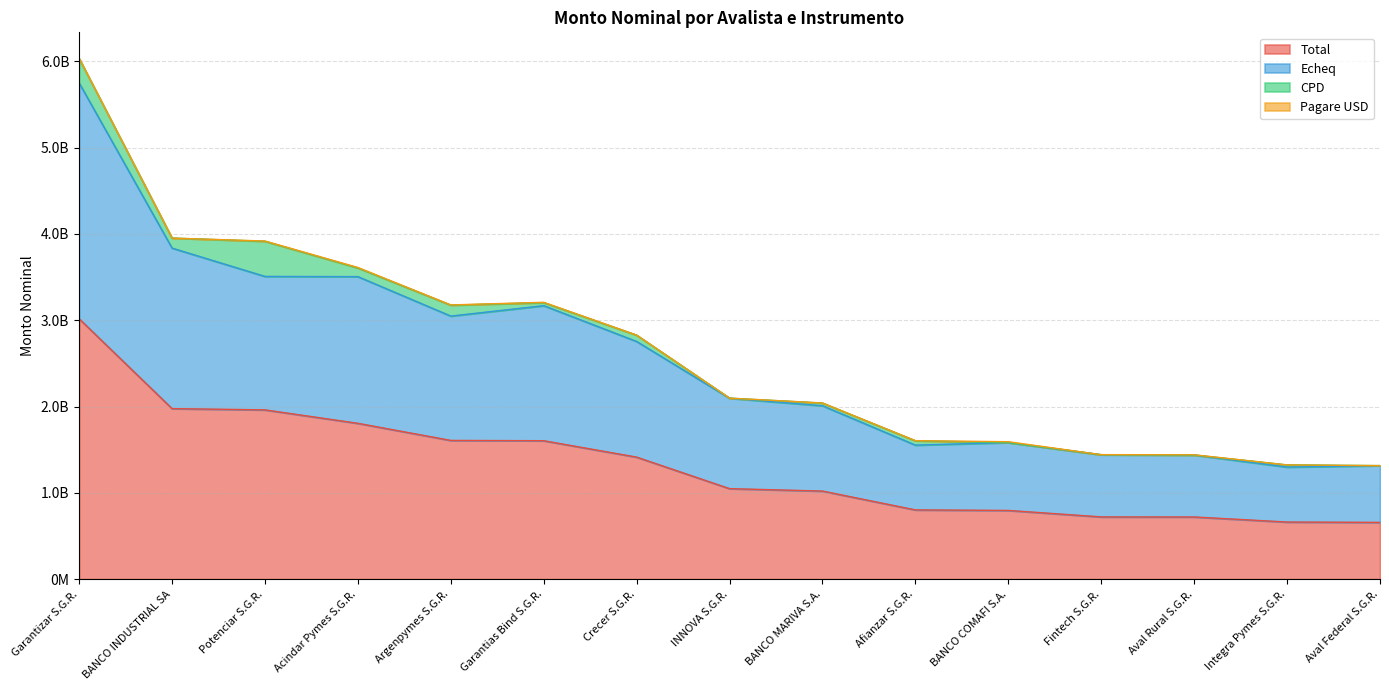

True or false: Total and Echeq intersect in this chart.

False